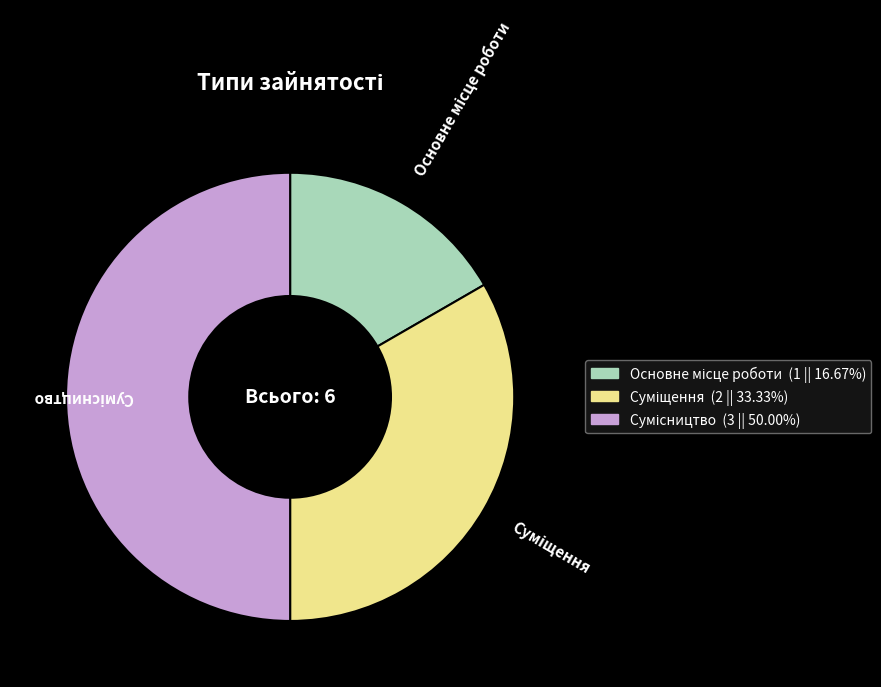

The Сумісництво slice represents 50% of the pie. True or false?

True